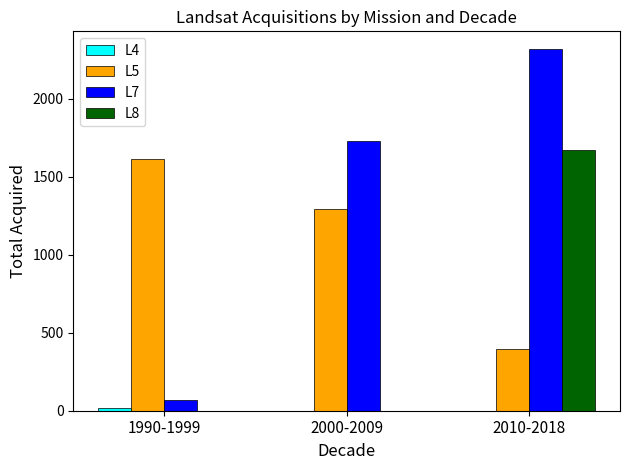

How many distinct data groups are displayed?

4